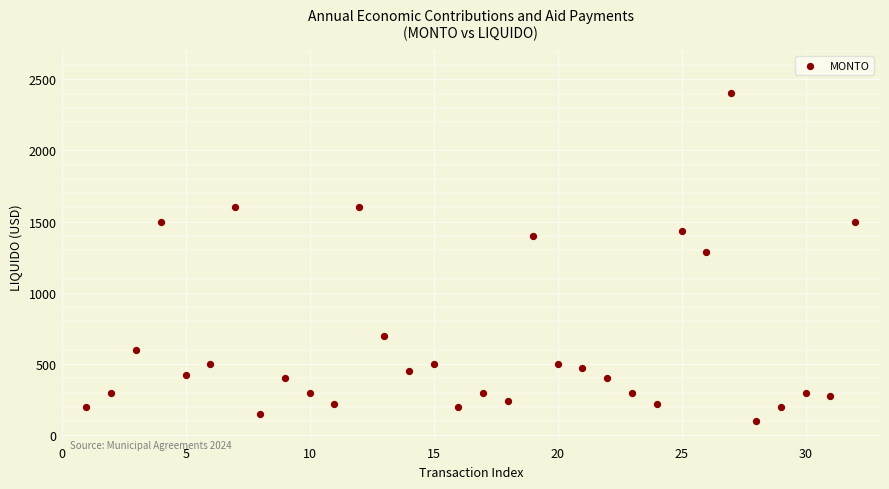

What is the range of X values (max minus min)?

31.0